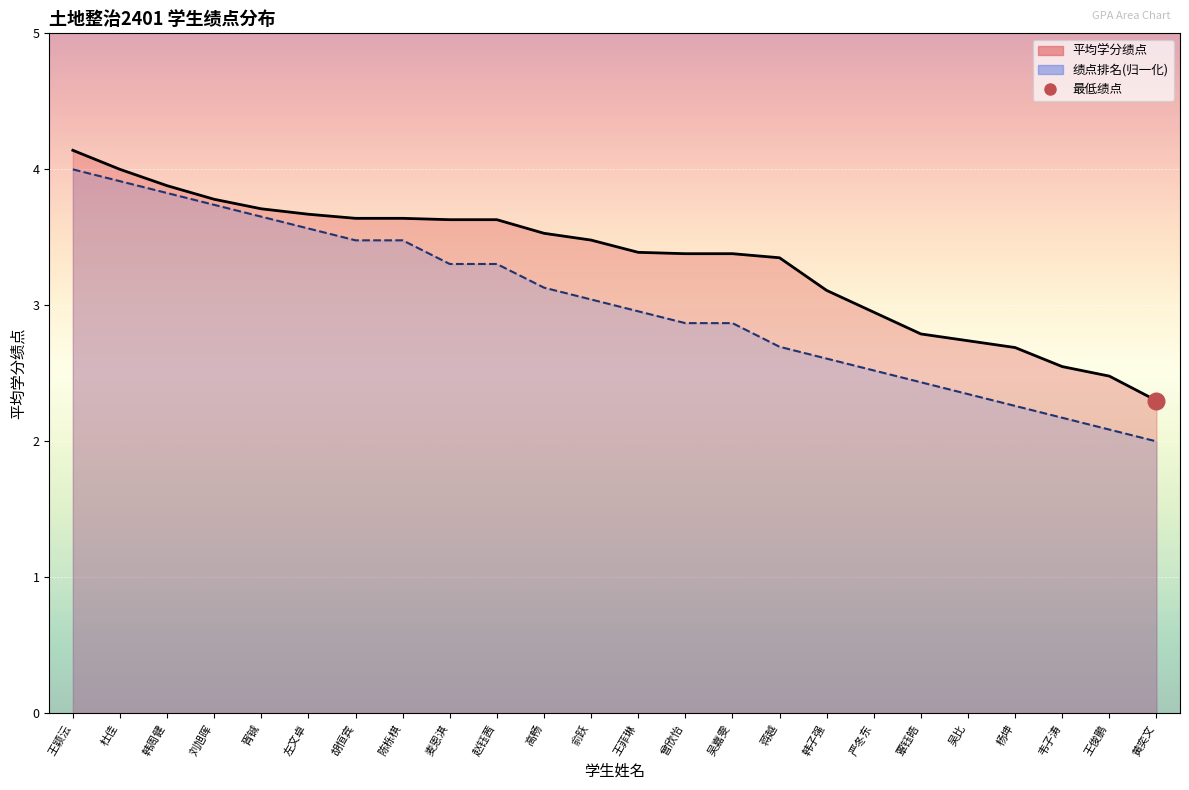

Rank the series at 胥铖 from highest to lowest value.

平均学分绩点, 绩点排名(归一化)